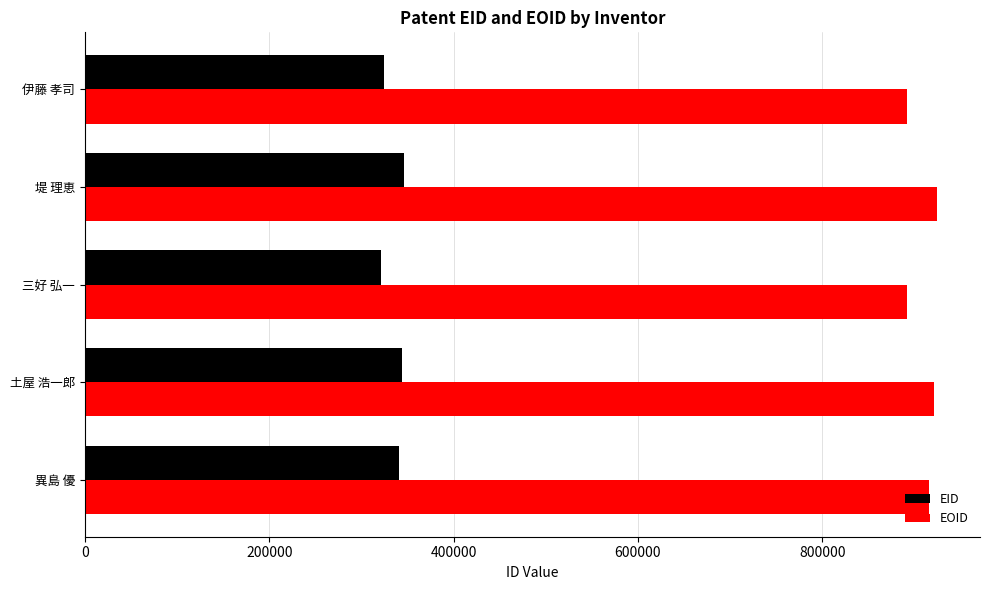

How many values in the EOID series are below 916029?

2